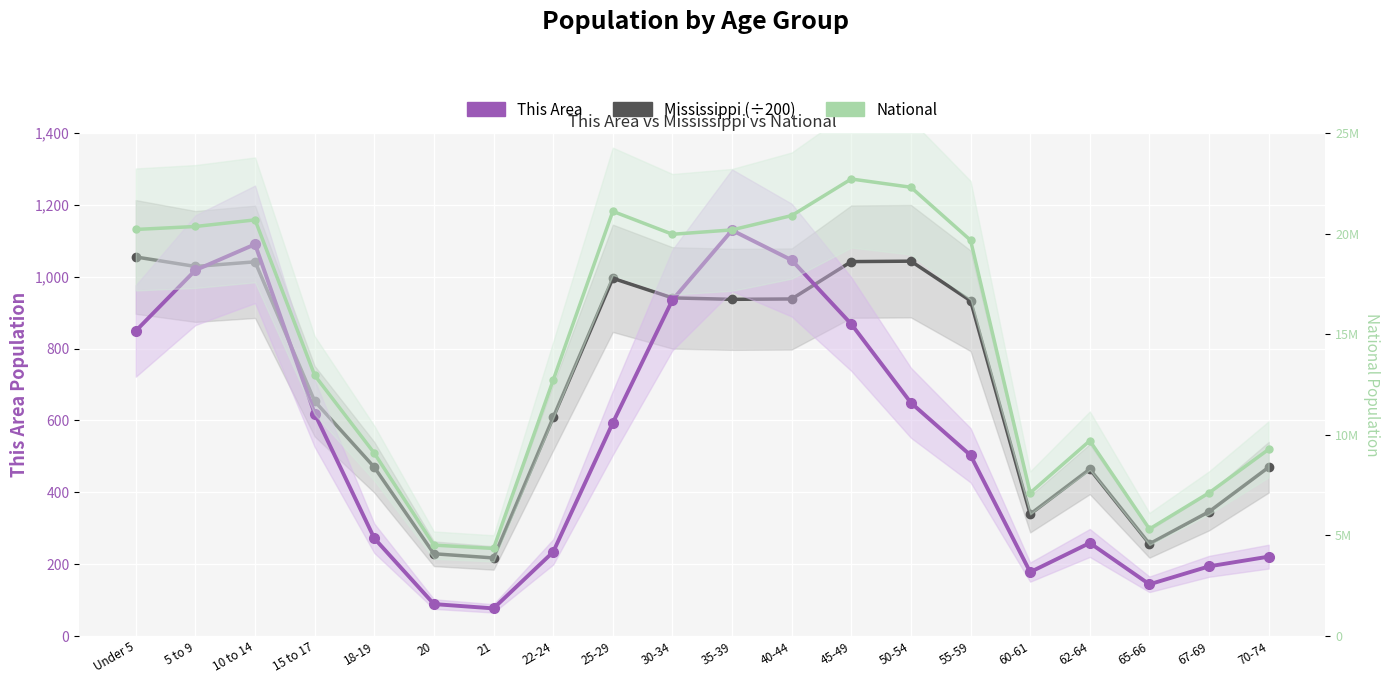

Between which two adjacent categories do This Area and Mississippi (÷200) first intersect?

5 to 9 and 10 to 14